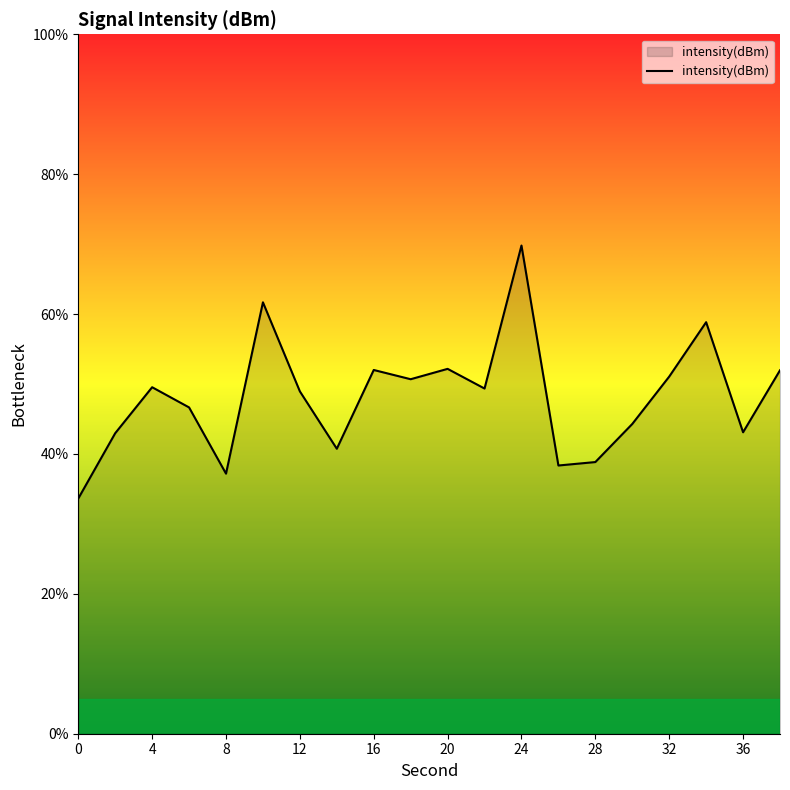

What is the smallest value displayed?

33.6